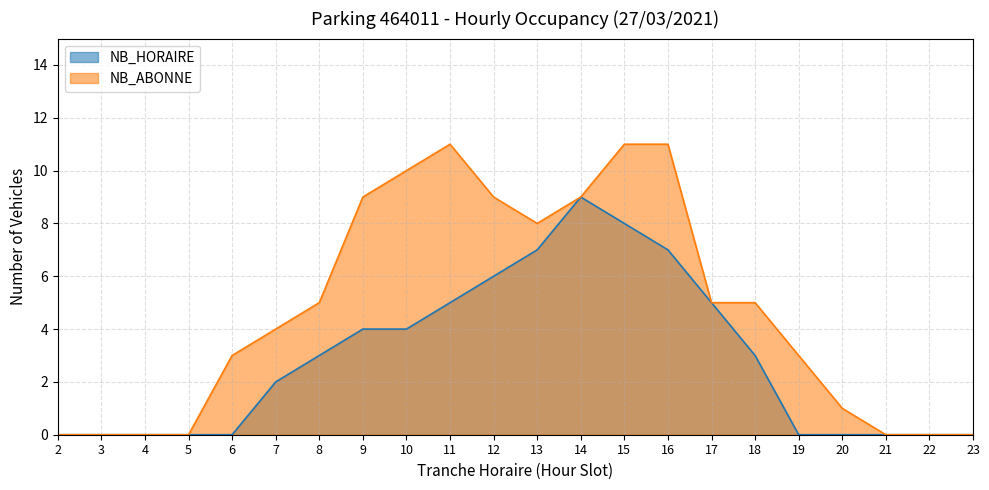

What are all the series names shown in the legend?

NB_HORAIRE, NB_ABONNE